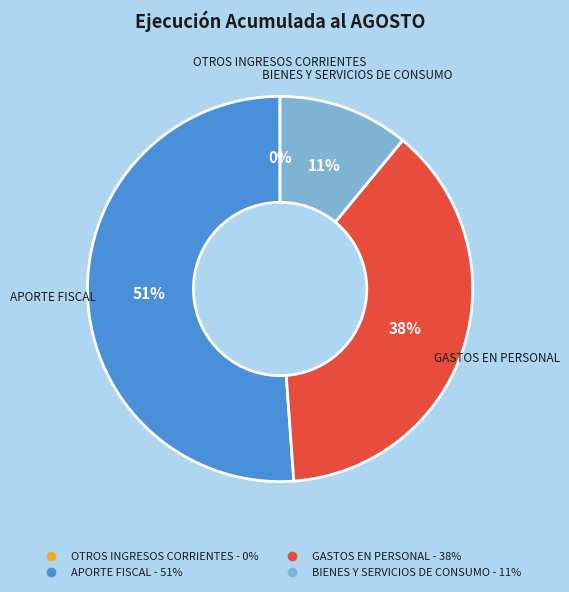

Is there a majority slice in this chart?

Yes